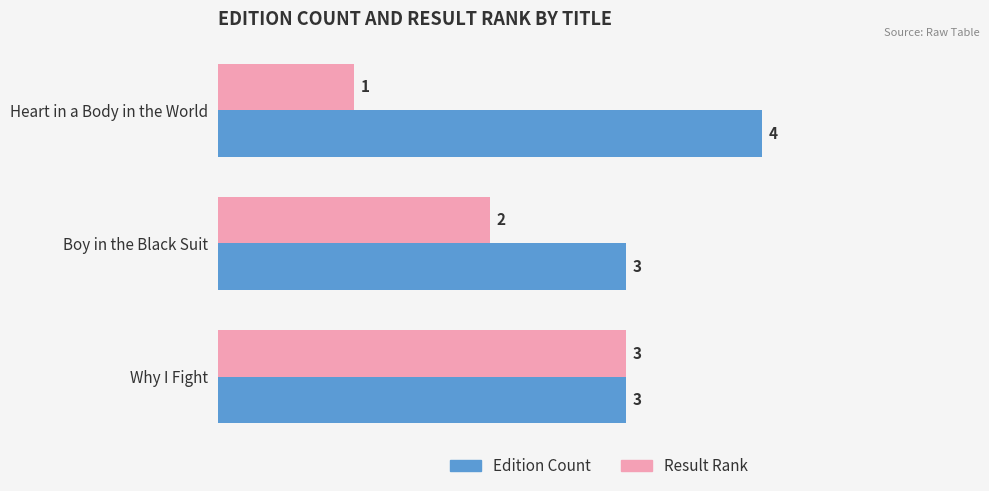

Which series changed the most between Heart in a Body in the World and Why I Fight?

Result Rank